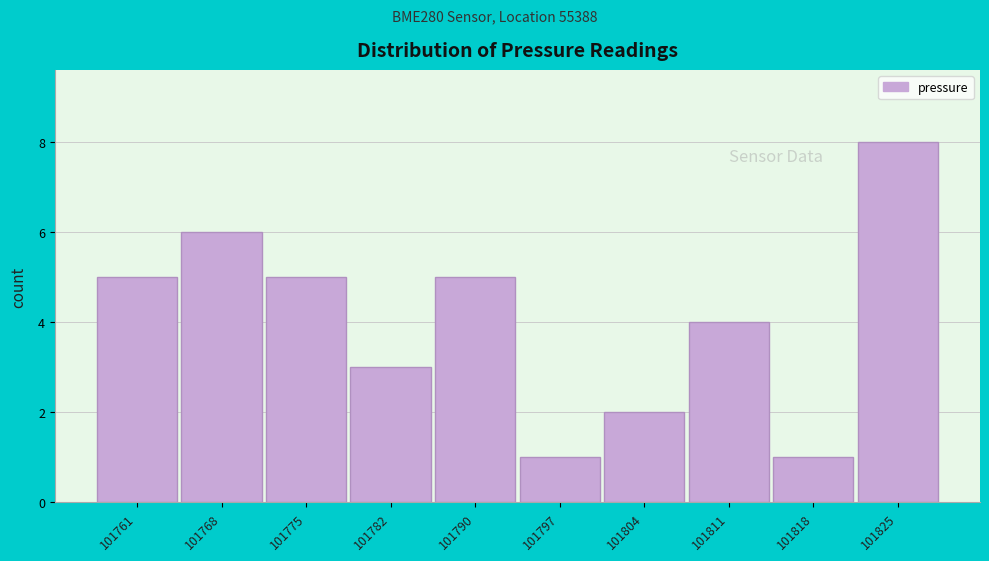

Reading left to right, extract all data points from this chart.

5	6	5	3	5	1	2	4	1	8